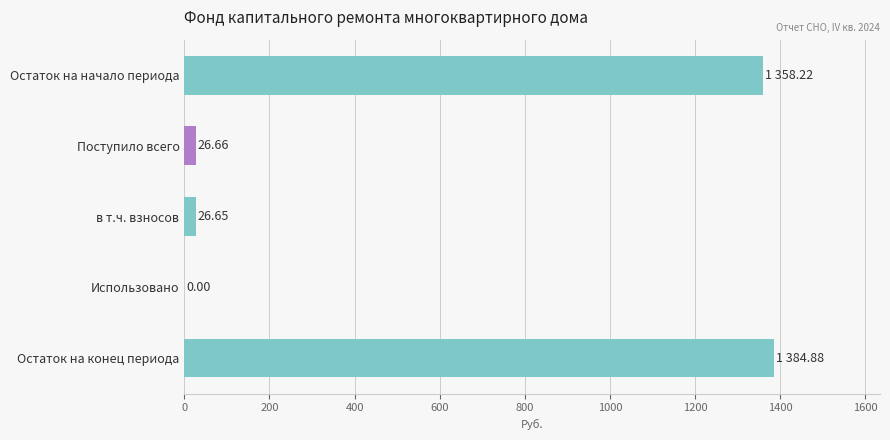

Which category has the highest value across all series?

Остаток на конец периода